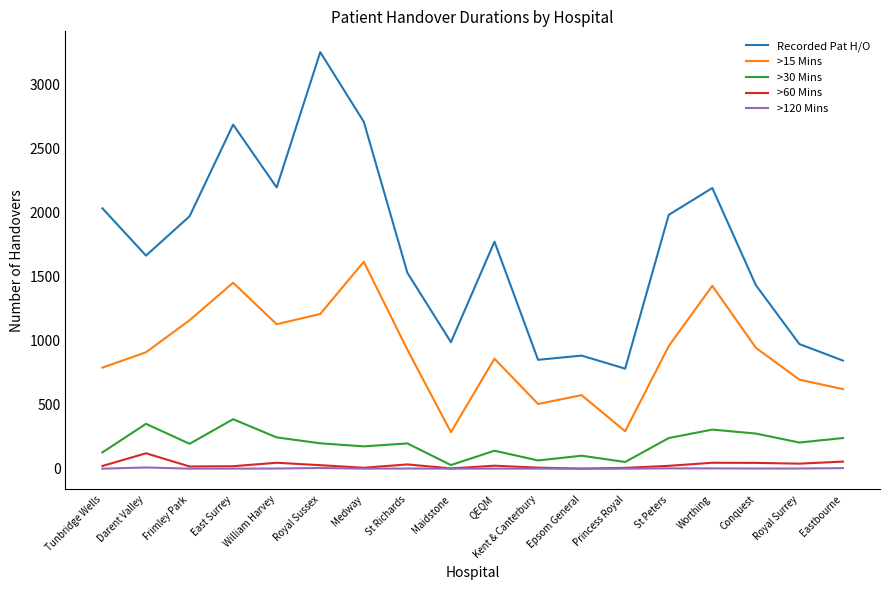

Count the >120 Mins values in the range 0 to 2.

15